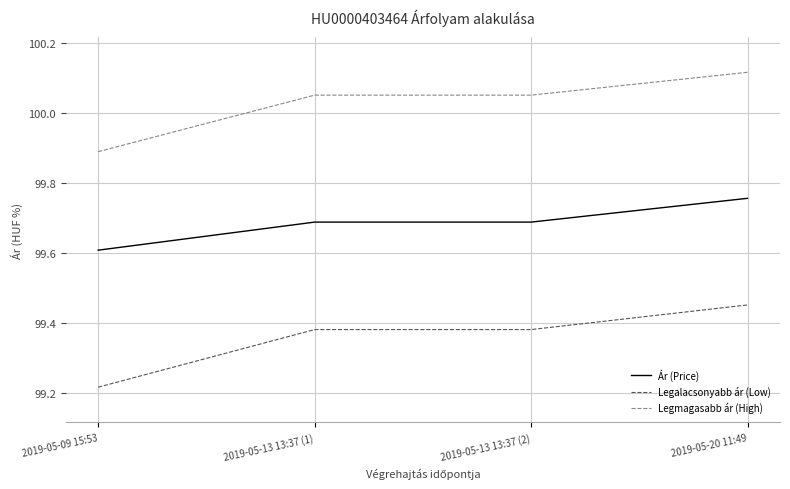

Where does the Legmagasabb ár (High) series first go above 100?

2019-05-13 13:37 (1)